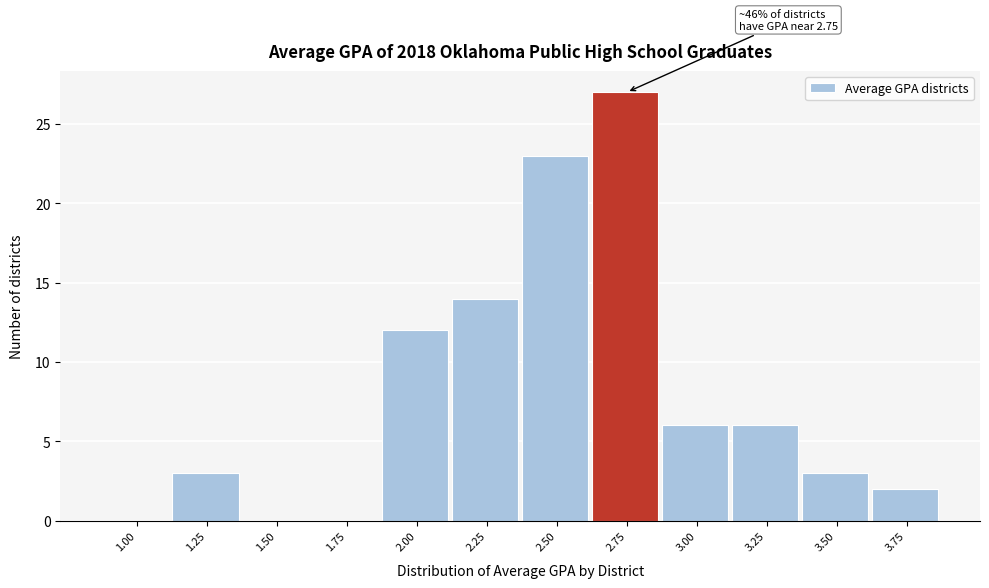

Reading left to right, extract all data points from this chart.

1.00=0	1.25=3	1.50=0	1.75=0	2.00=12	2.25=14	2.50=23	2.75=27	3.00=6	3.25=6	3.50=3	3.75=2